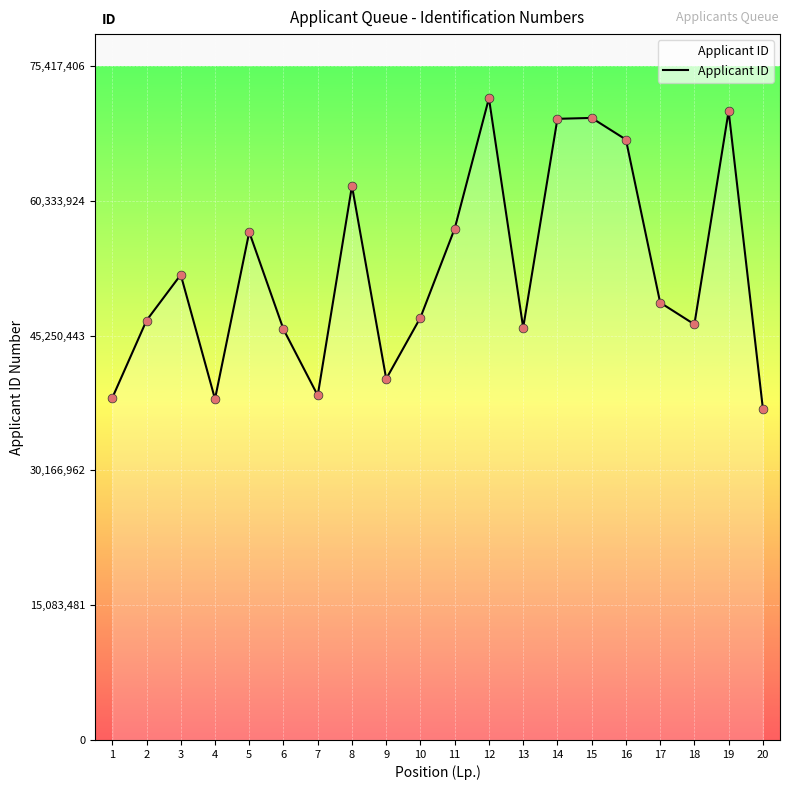

Which has a higher value, 1 or 8?

8